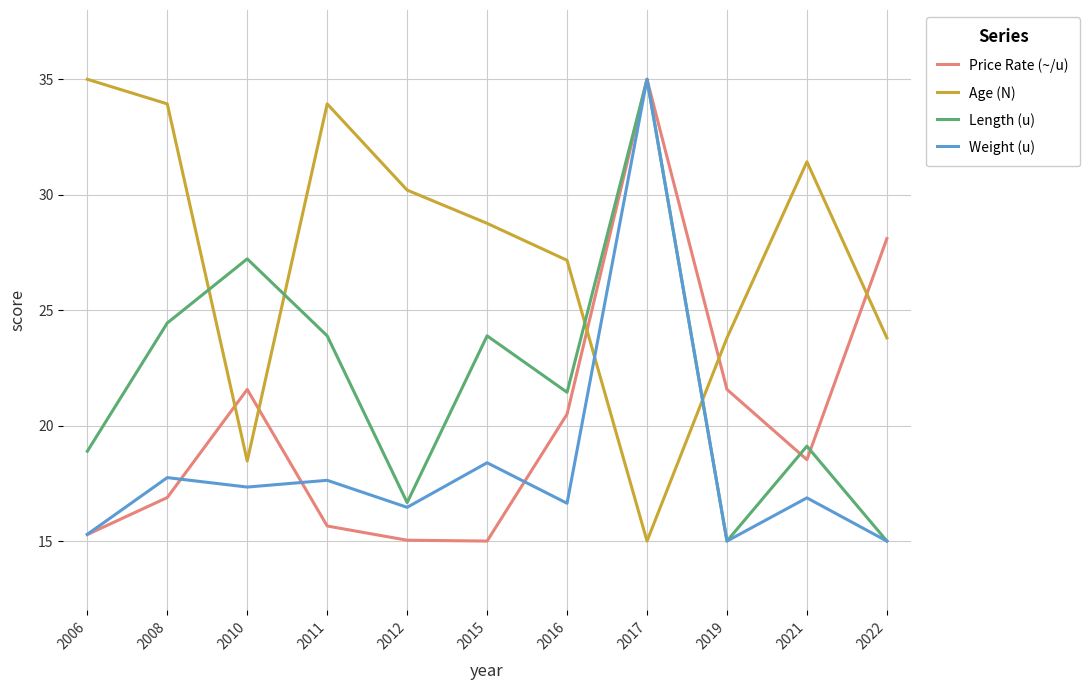

True or false: Price Rate (~/u) has a value of 15.0 at 2012.

True